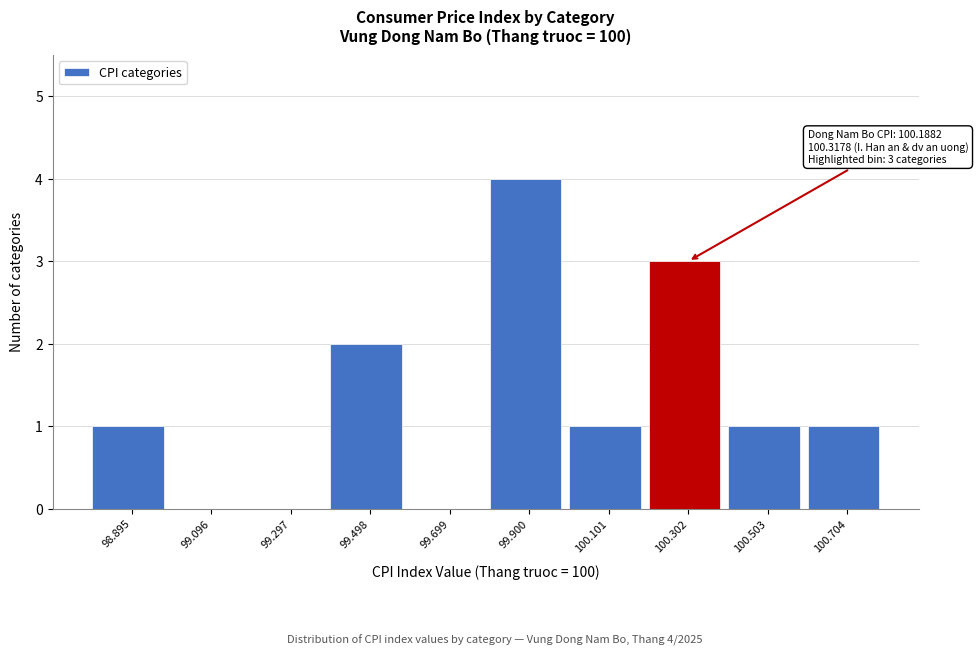

Reading left to right, list all the values displayed in this chart.

98.895=1	99.096=0	99.297=0	99.498=2	99.699=0	99.900=4	100.101=1	100.302=3	100.503=1	100.704=1